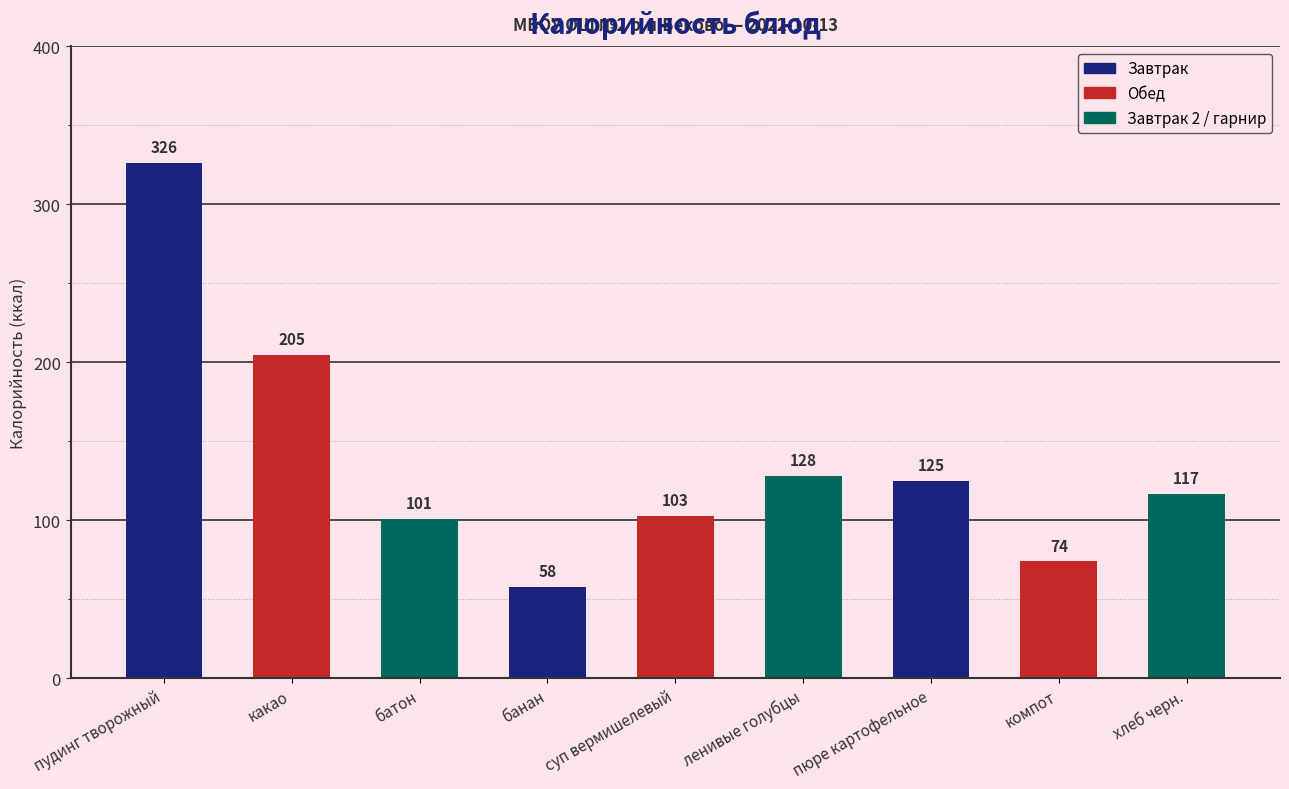

Reading left to right, list all the values displayed in this chart.

пудинг творожный=326	какао=205	батон=101	банан=58	суп вермишелевый=103	ленивые голубцы=128	пюре картофельное=125	компот=74	хлеб черн.=117